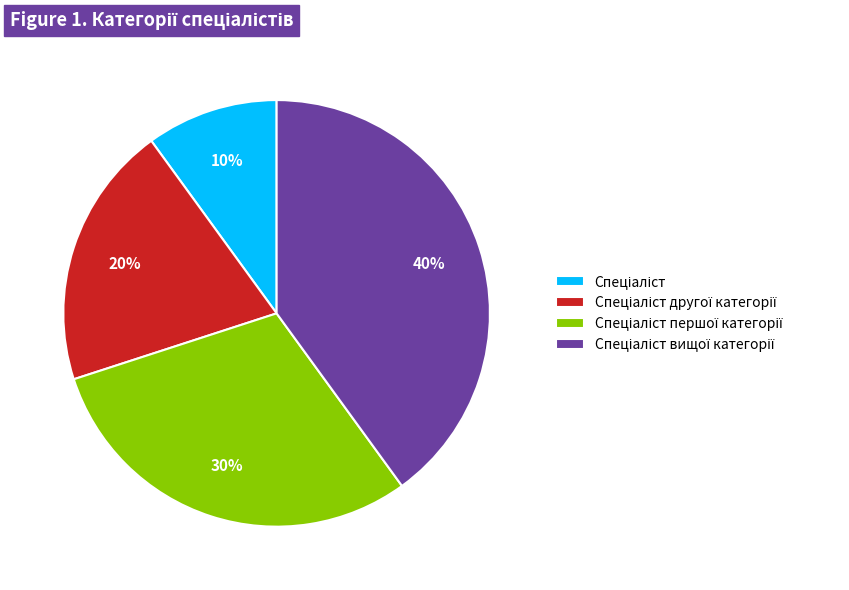

Count the number of slices in the pie.

4